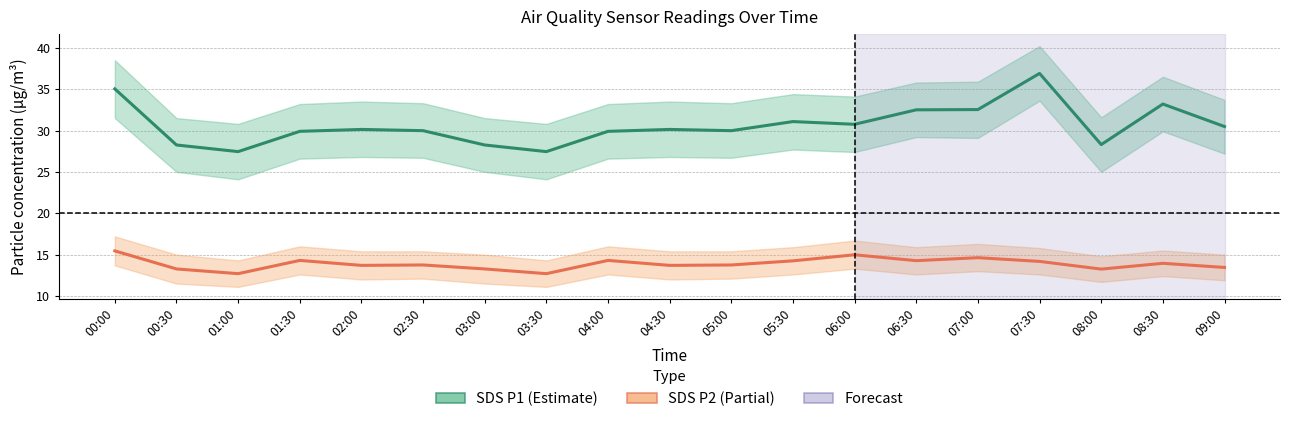

True or false: SDS_P1 and SDS_P2 intersect in this chart.

False